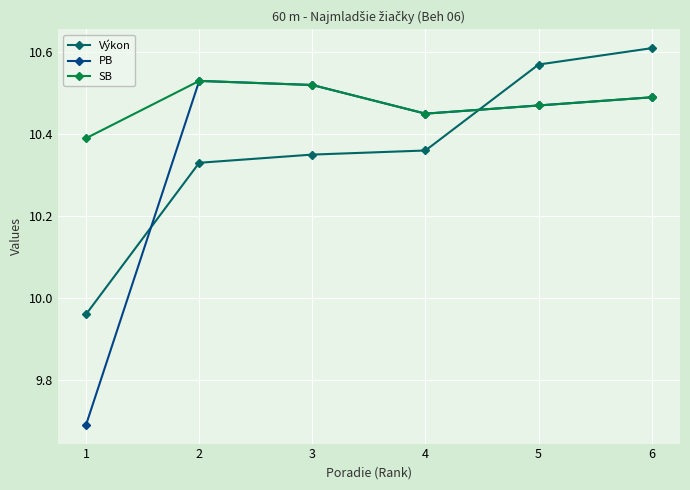

What is the sum of the SB values at 6 and 5?

21.0